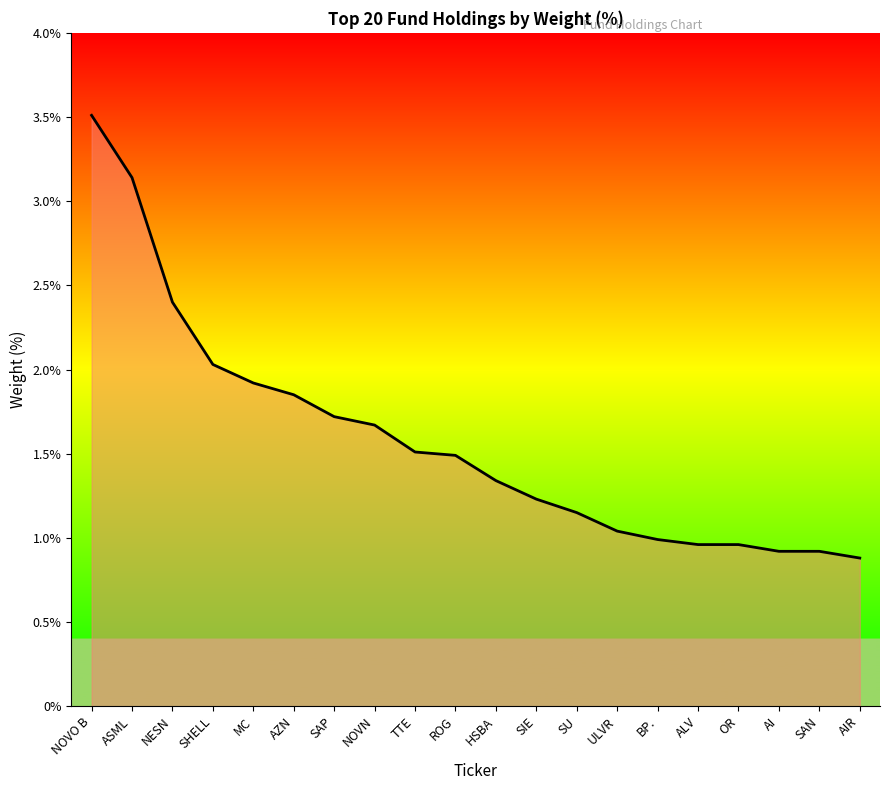

What is the sum of the values at NOVO B and ROG?

5.0